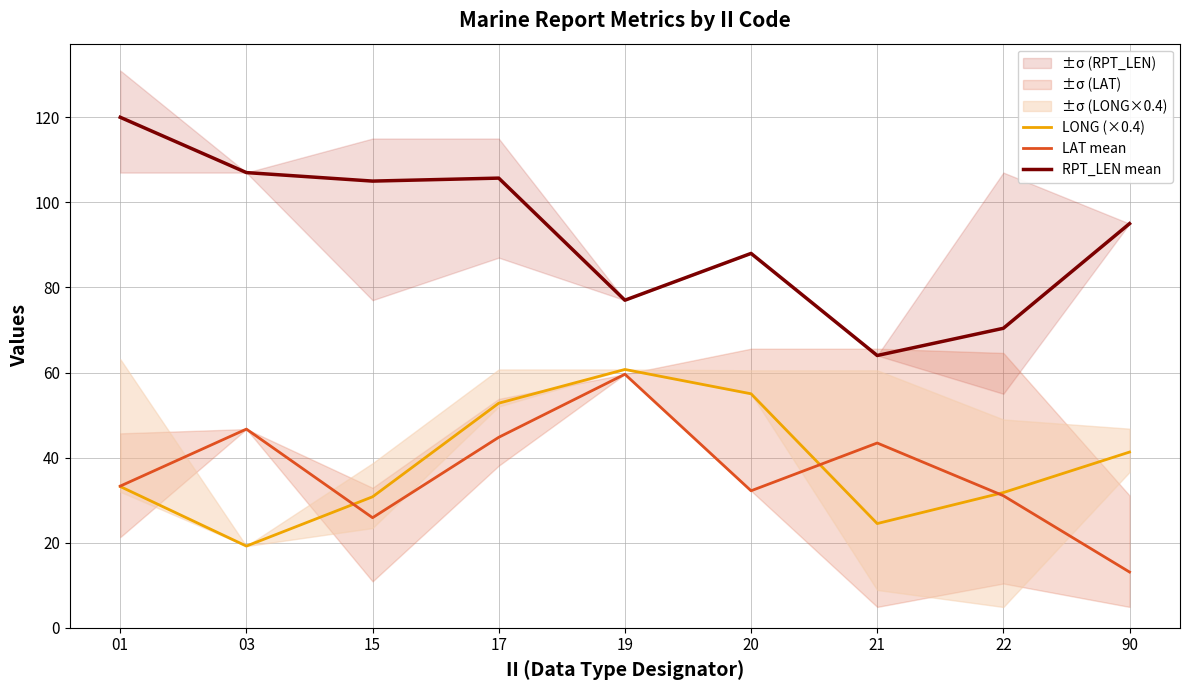

At which label is LONG (×0.4) closest to 39?

90